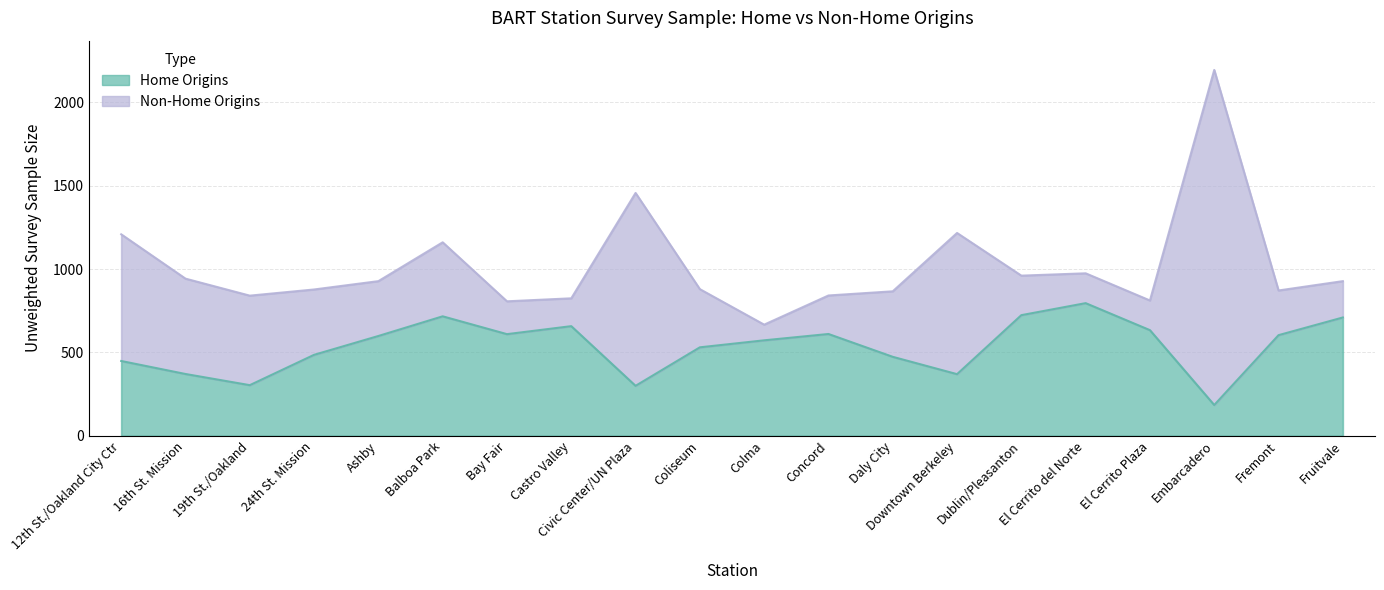

What is the value of the total point at the 9th from the left?

1457